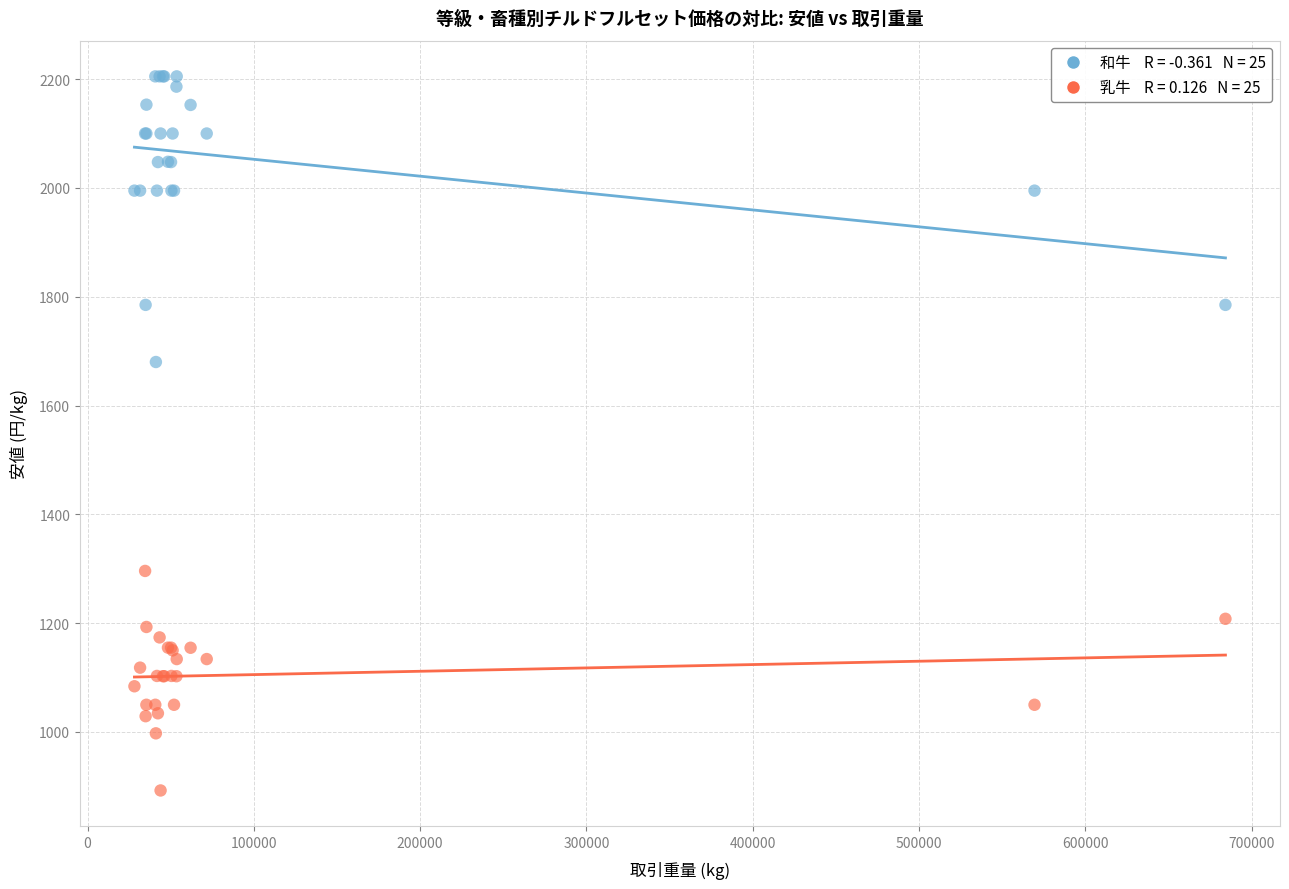

Across all series, what Y value is closest to 1548?

1680.0